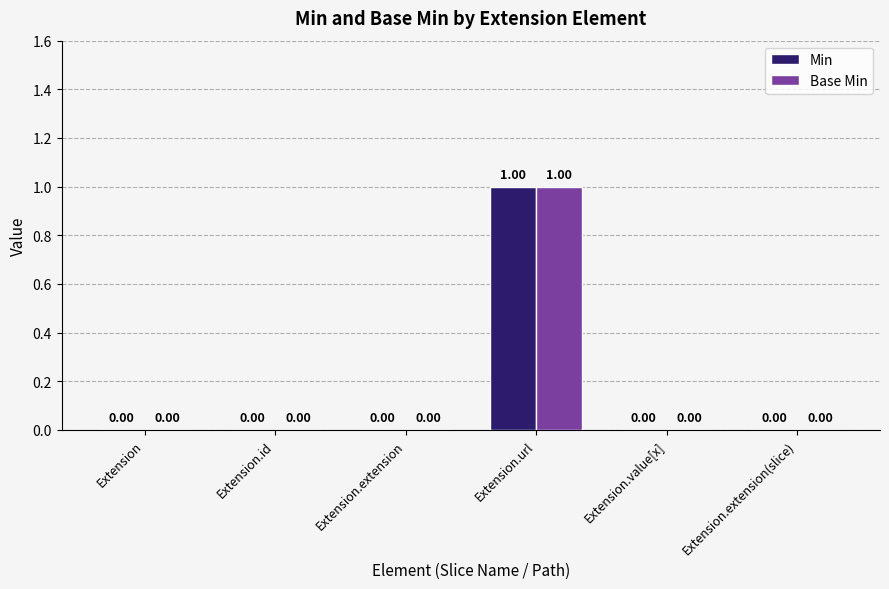

How many series are shown in this chart?

2